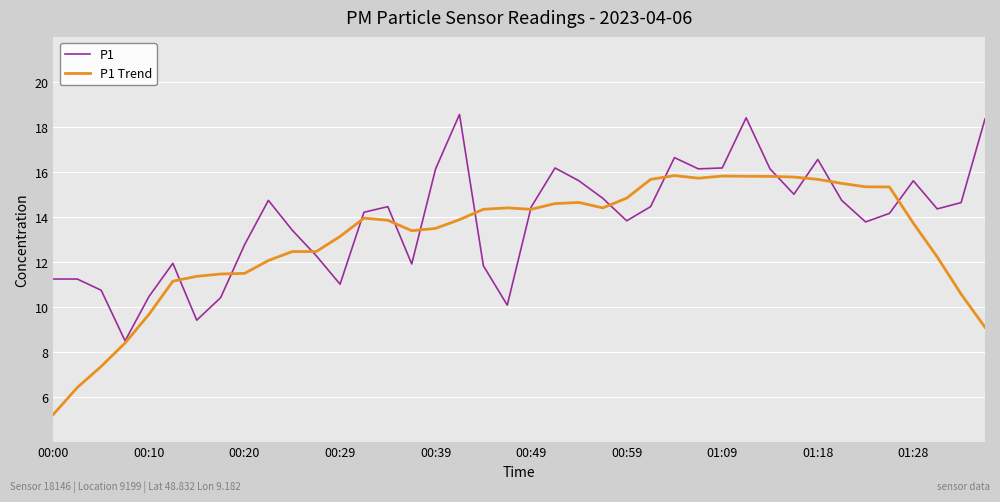

List the series in order of their overall mean, highest first.

P1, P1 Trend